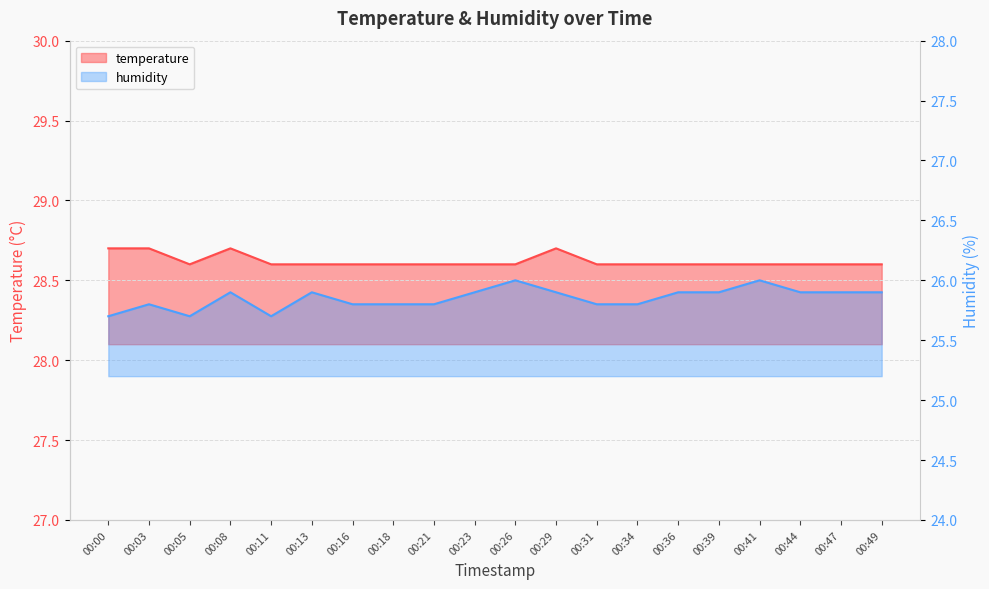

Reading left to right, transcribe all the data shown in this chart.

temperature: 28.7	28.7	28.6	28.7	28.6	28.6	28.6	28.6	28.6	28.6	28.6	28.7	28.6	28.6	28.6	28.6	28.6	28.6	28.6	28.6
humidity: 25.7	25.8	25.7	25.9	25.7	25.9	25.8	25.8	25.8	25.9	26.0	25.9	25.8	25.8	25.9	25.9	26.0	25.9	25.9	25.9